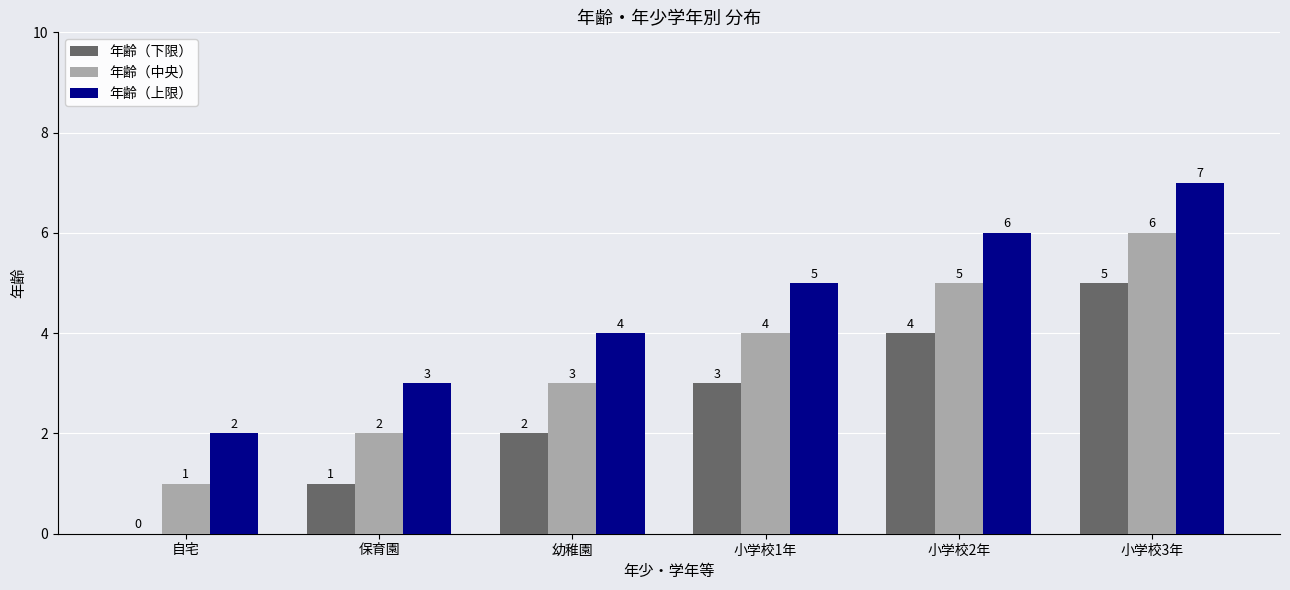

What is the sum of the 年齢（中央） values at 小学校3年 and 幼稚園?

9